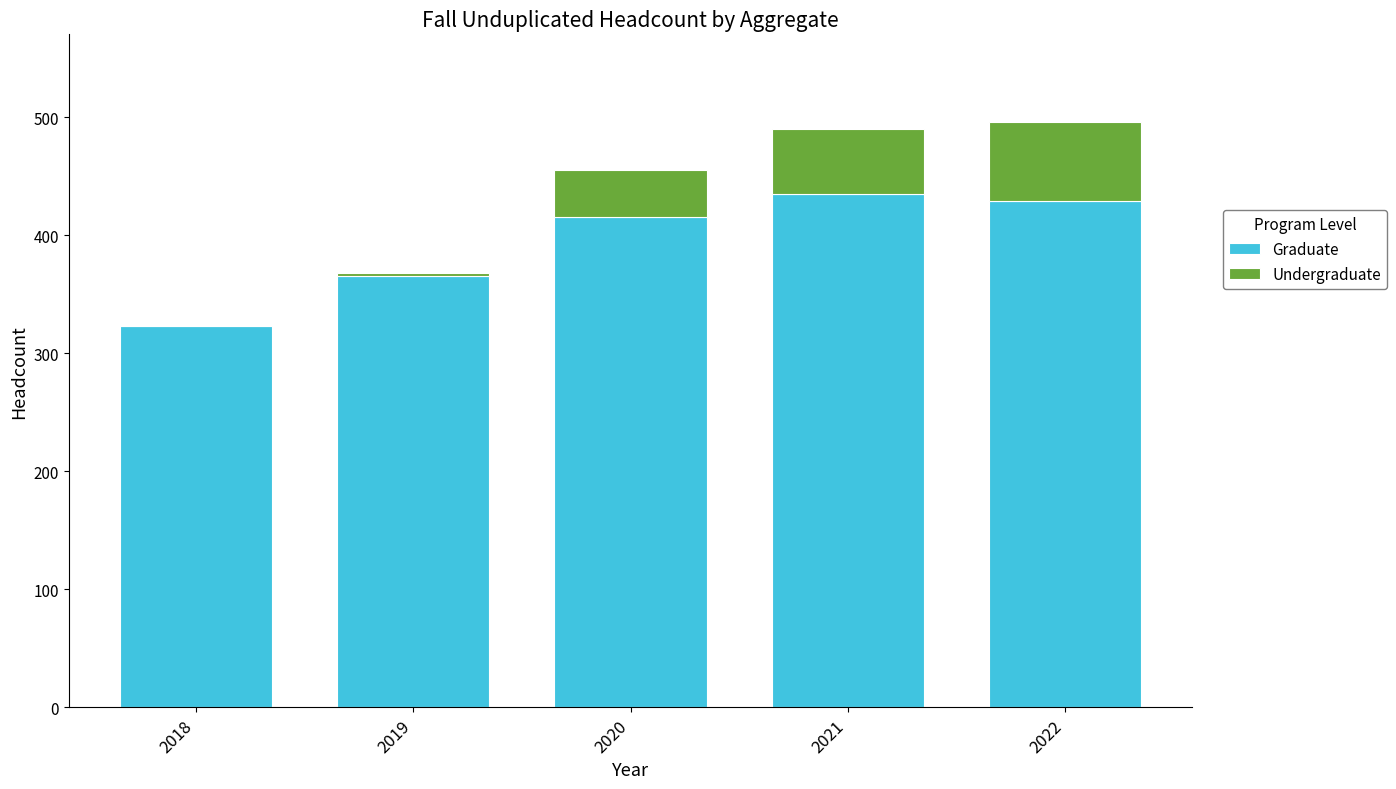

What is the total value across all series at 2020?

455